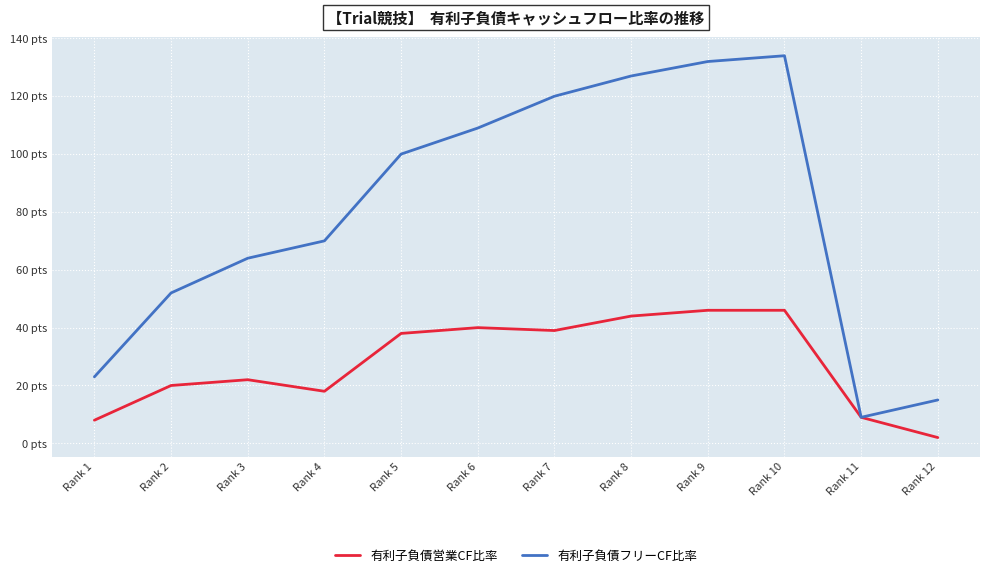

Which category has the highest value in the 有利子負債営業CF比率 series?

Rank 9